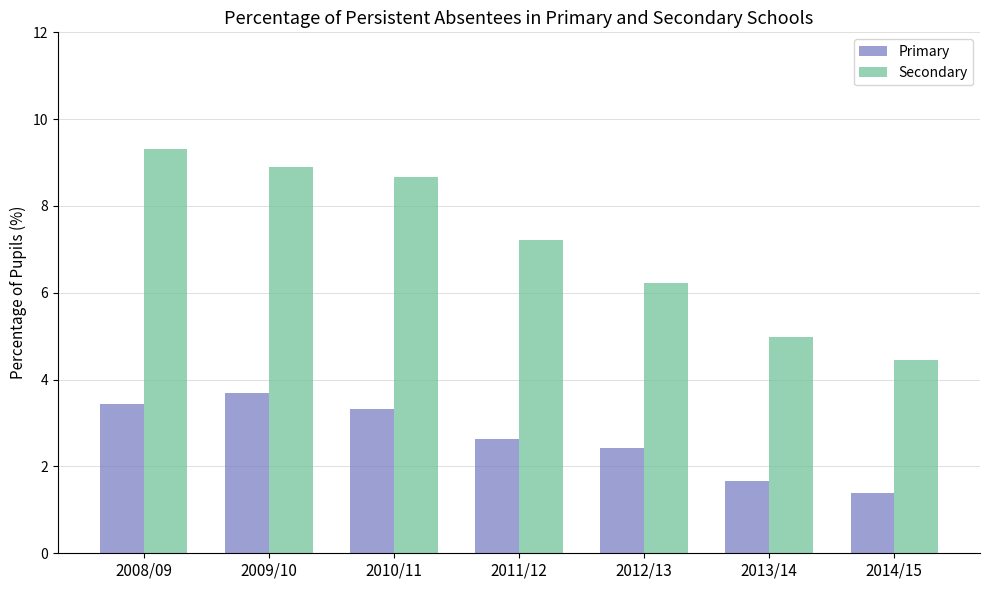

Which category has the lowest value across all series?

2014/15